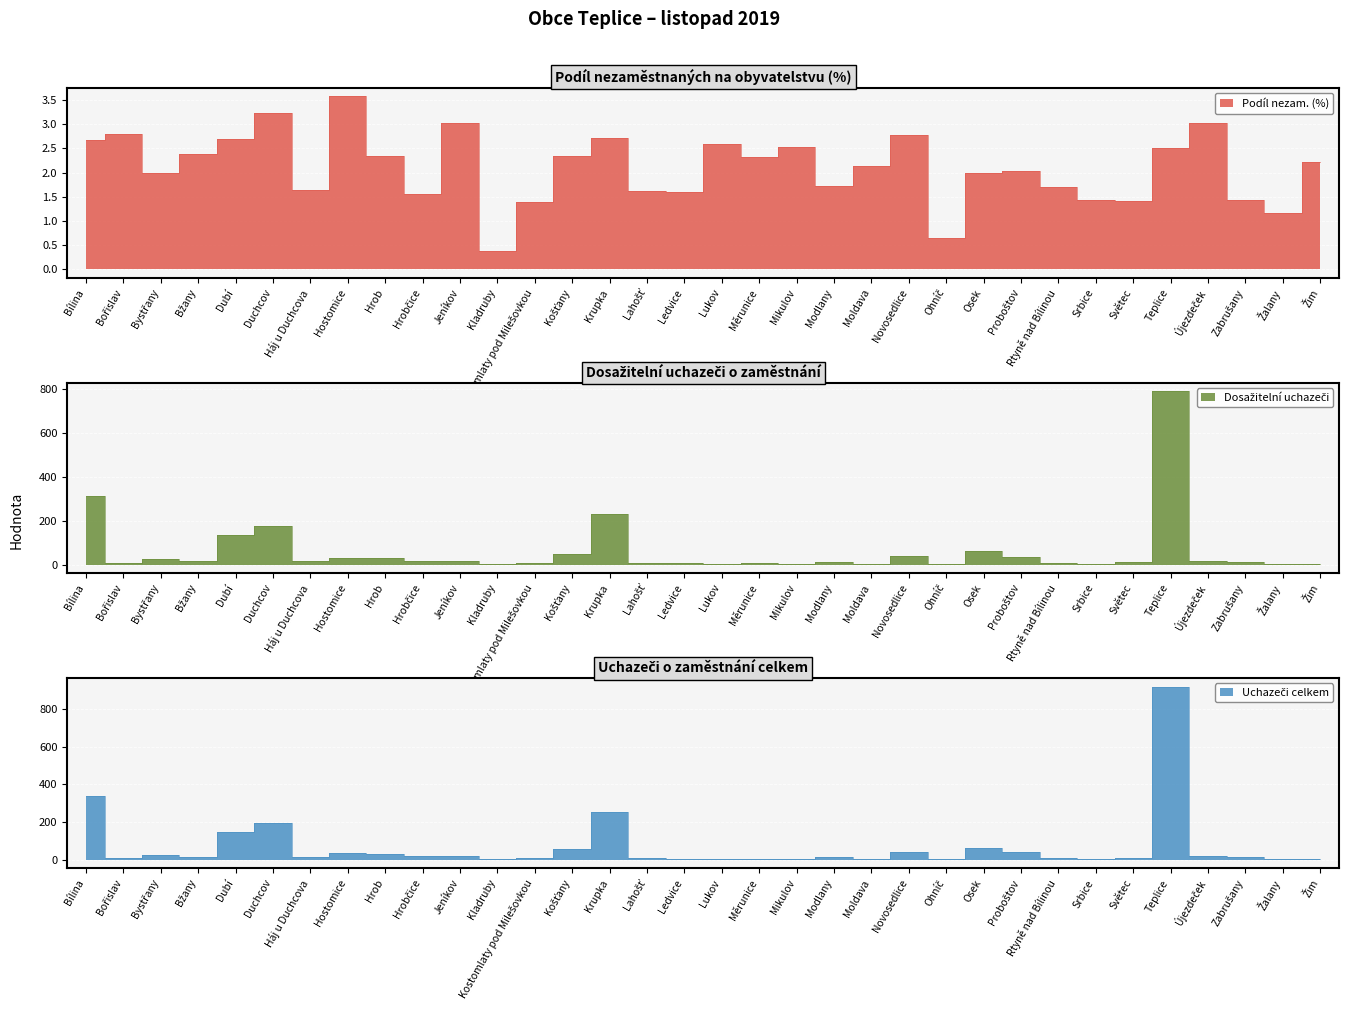

Count the number of categories in the chart.

34